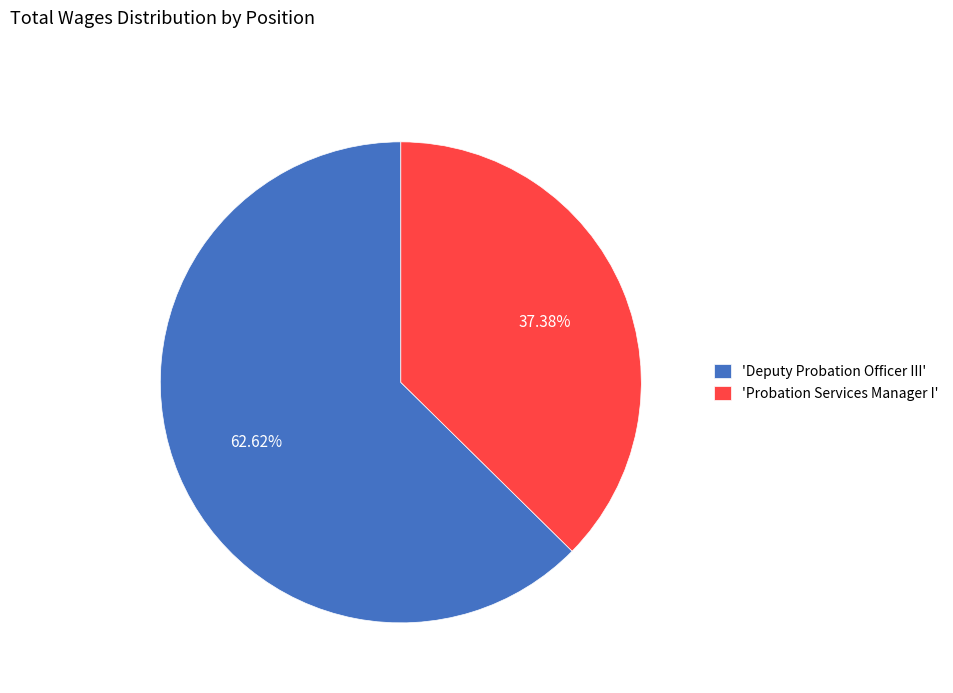

Do 'Deputy Probation Officer III' and 'Probation Services Manager I' together represent more than half of the pie?

Yes